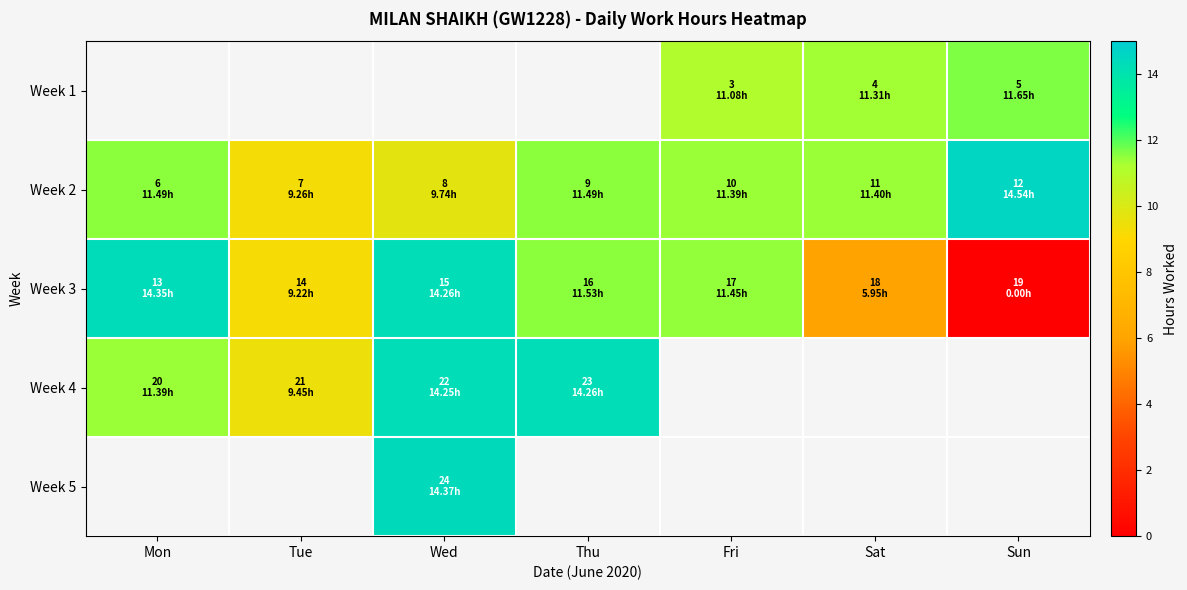

Which series changed the most between Mon and Tue?

Week 3